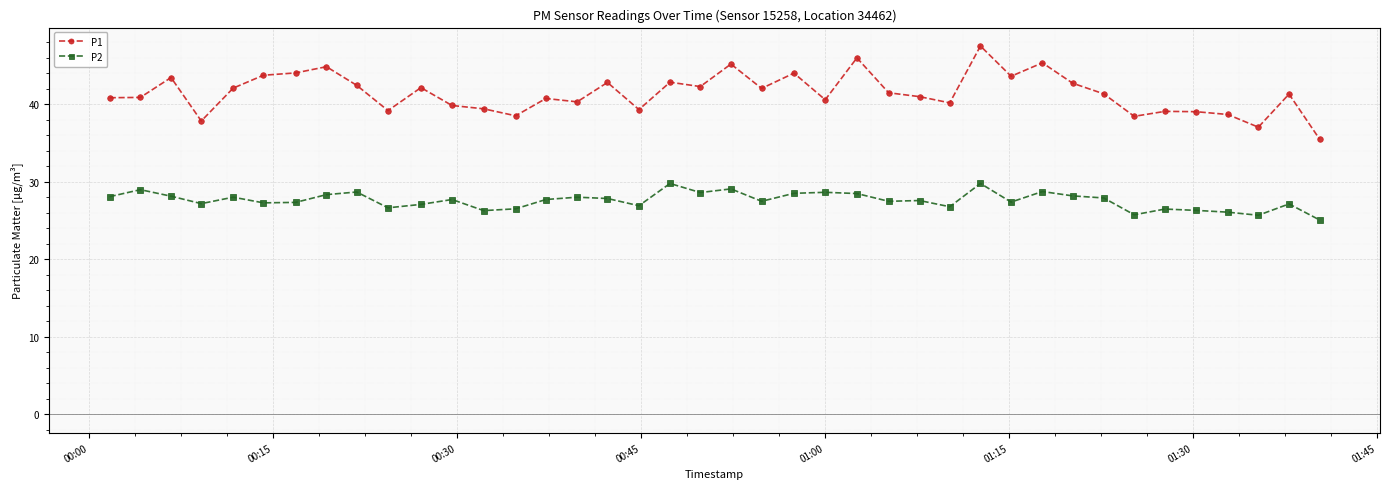

What is the difference between the maximum and minimum values in the P1 series?

12.0